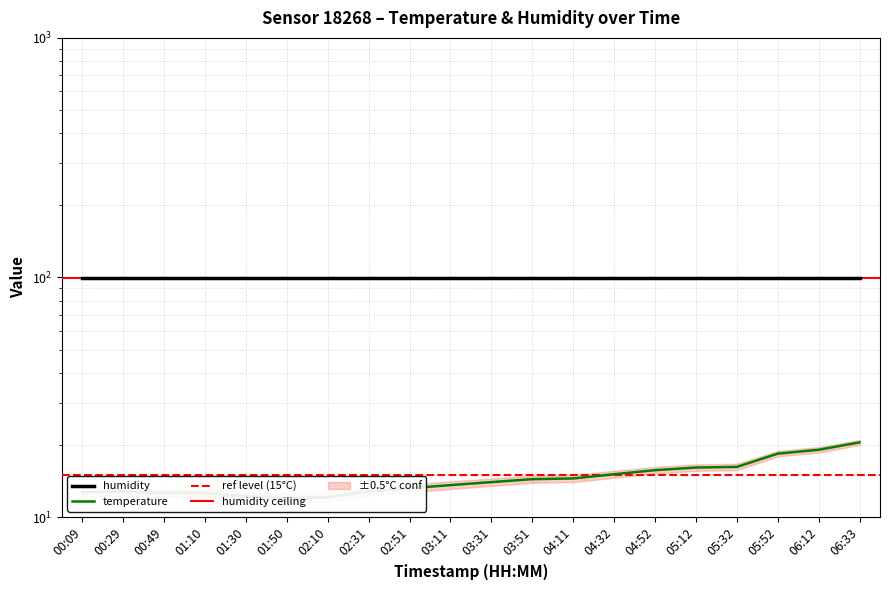

Which label corresponds to the largest value in the chart?

06:33